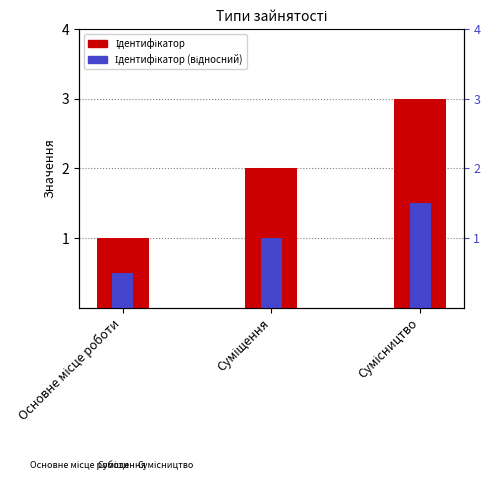

What is the highest value of the Ідентифікатор (відносний) series?

1.5